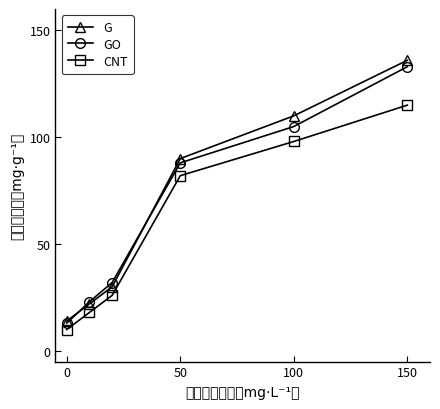

Reading left to right, list all the values displayed in this chart.

G: 14	22	30	90	110	136
GO: 13	23	32	88	105	133
CNT: 10	18	26	82	98	115